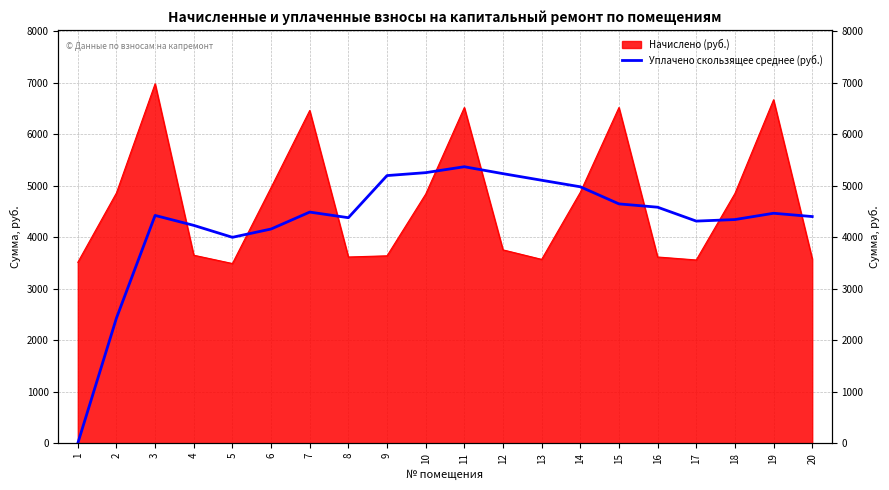

True or false: the data has more than 1 interior local peaks.

True